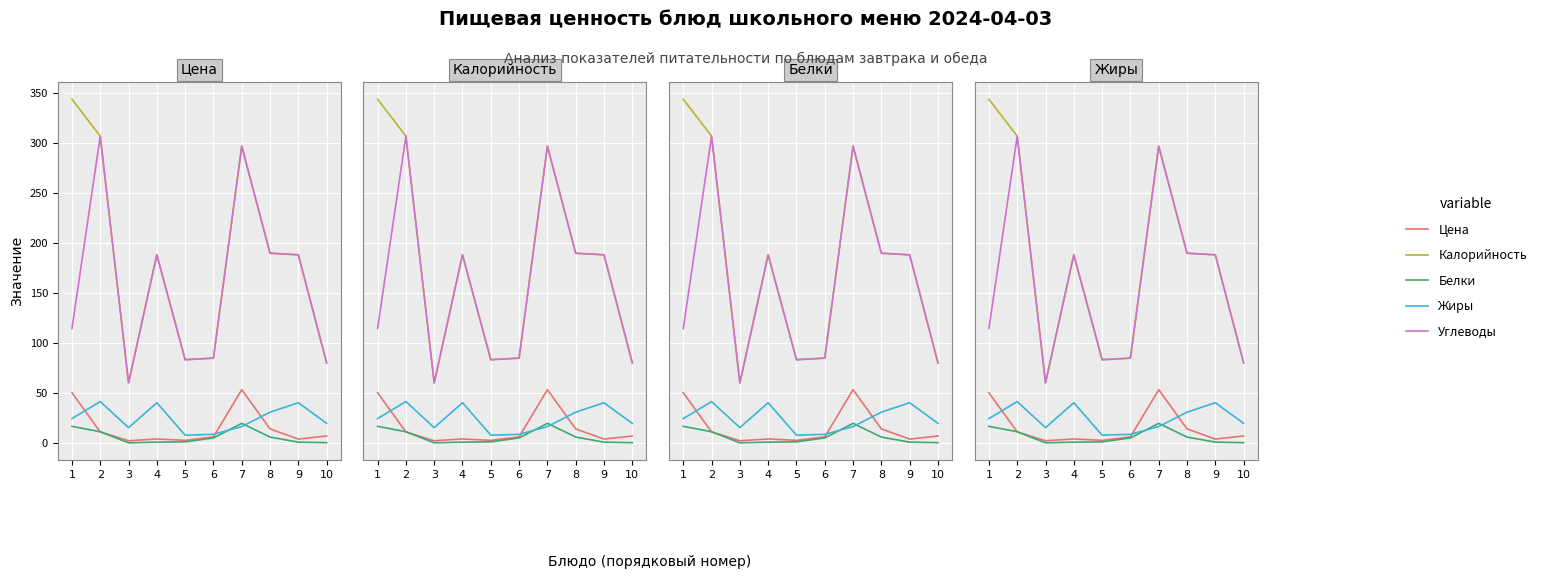

Is the value of Углеводы at 8 greater than the value of Цена at 9?

Yes